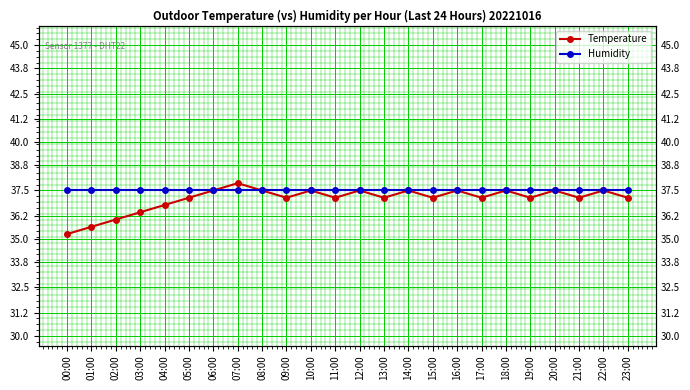

Where is Temperature nearest to the value 36?

02:00